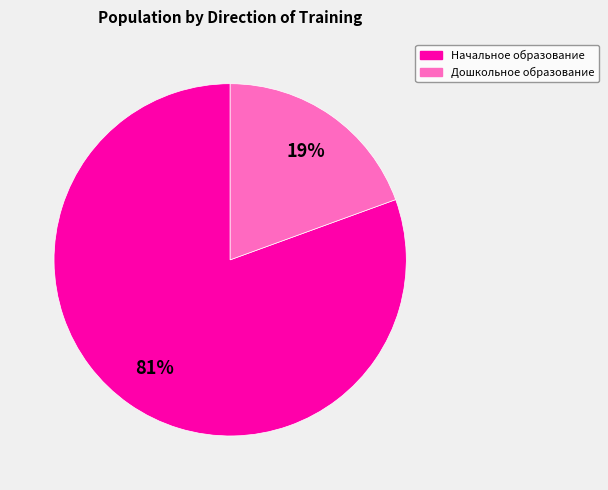

Is there a majority slice in this chart?

Yes